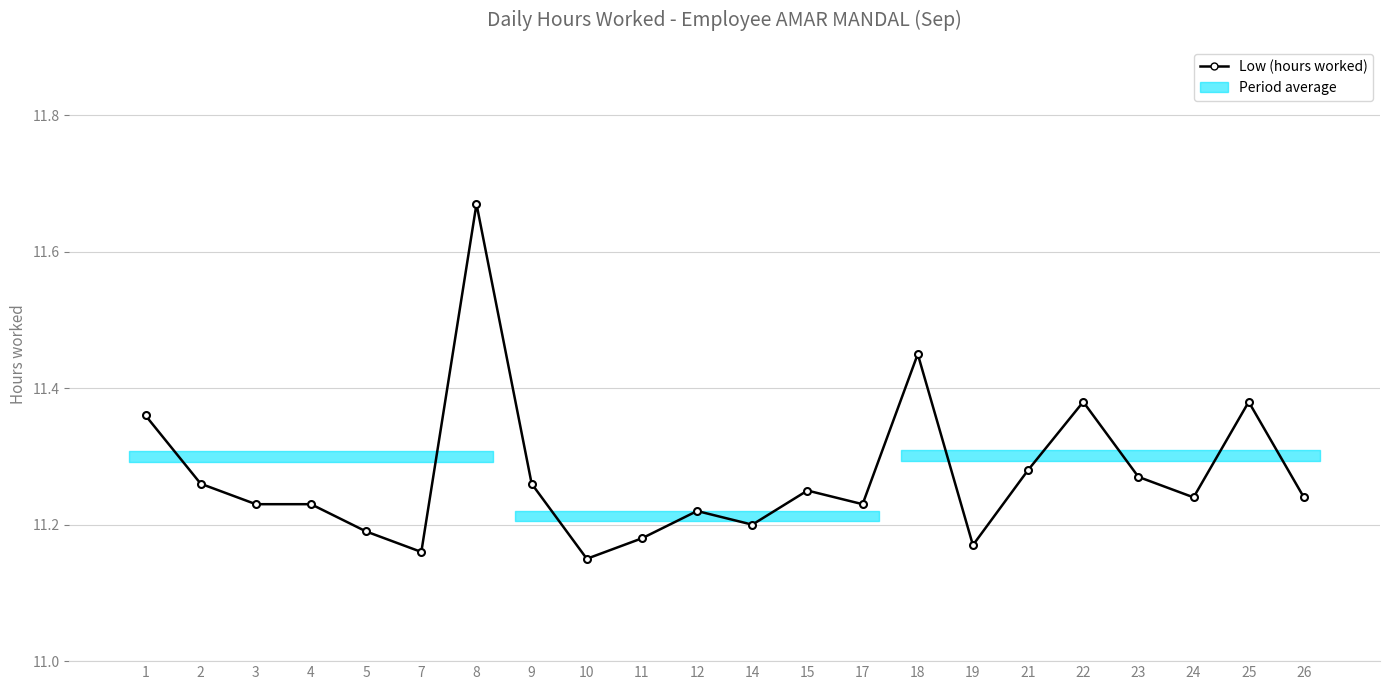

What is the minimum value shown in the chart?

11.2